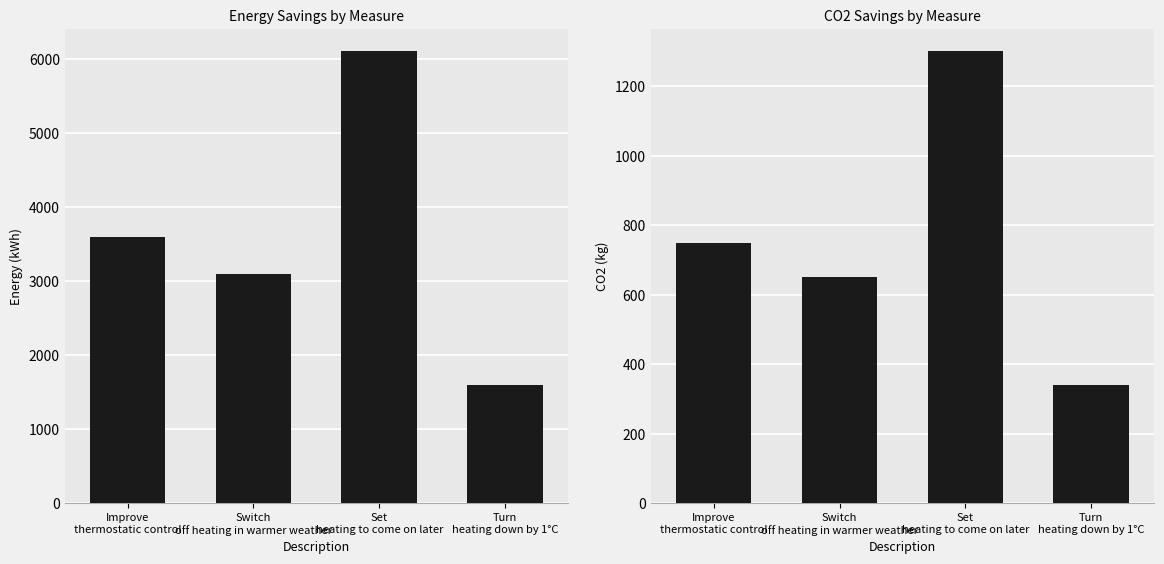

The value of Energy (kWh) at Turn
heating down by 1°C is 1025. True or false?

False